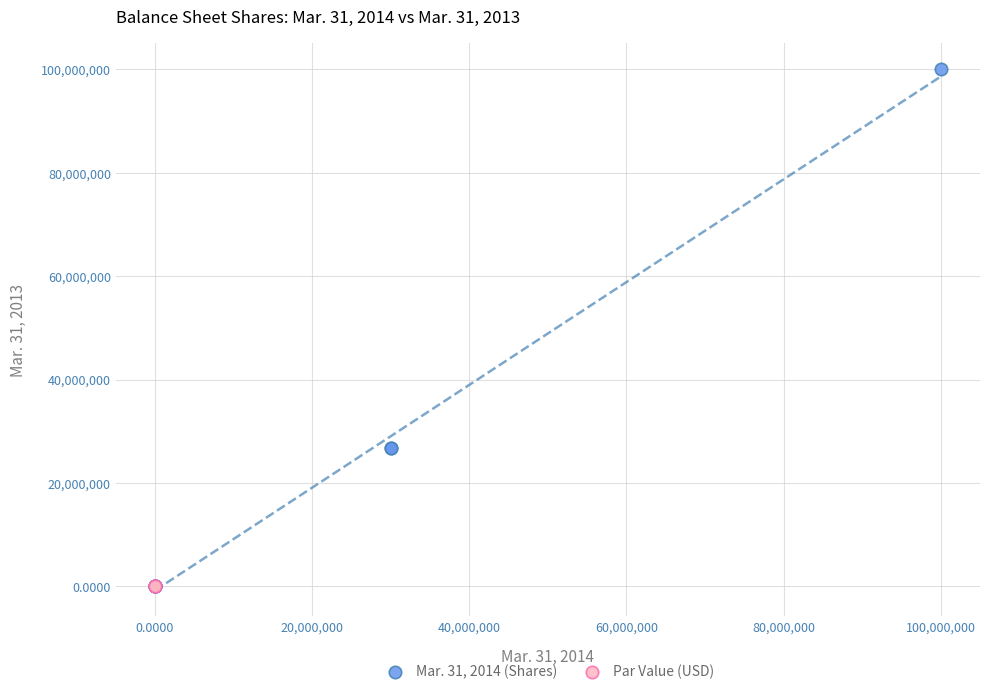

What are all the series names shown in the legend?

Mar. 31, 2014 (Shares), Par Value (USD)